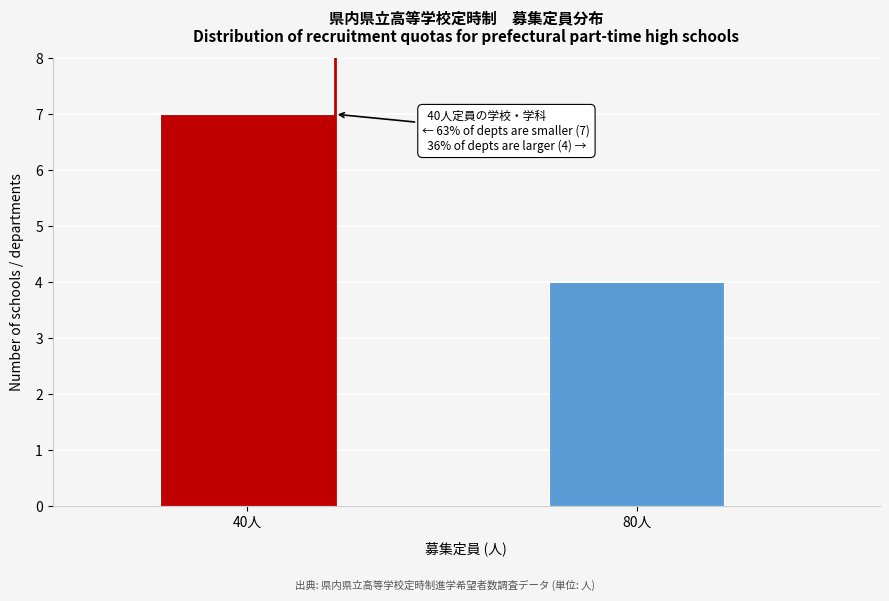

Reading left to right, extract all data points from this chart.

7	4